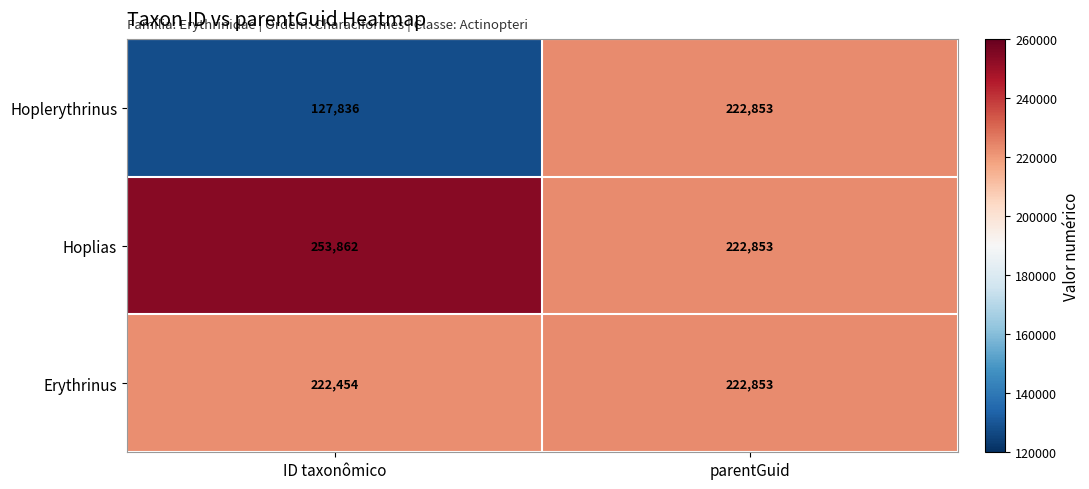

Reading left to right, list all the values displayed in this chart.

Hoplerythrinus: 127836	222853
Hoplias: 253862	222853
Erythrinus: 222454	222853